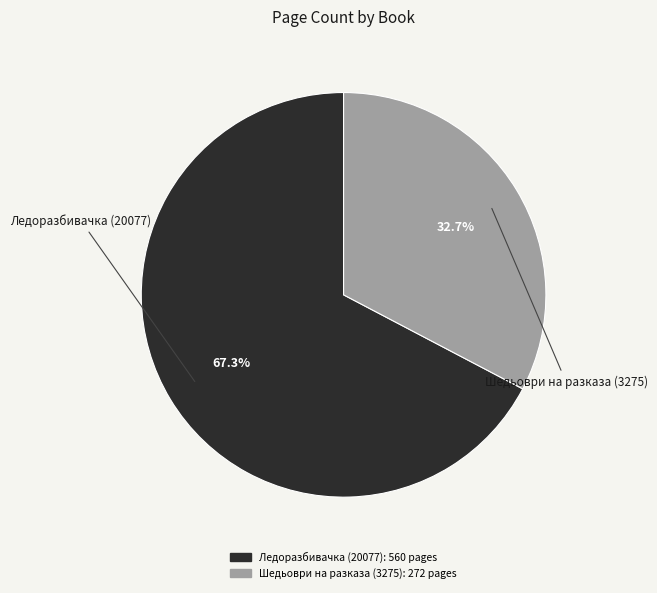

What percentage is NOT represented by Ледоразбивачка (20077)?

32.7%